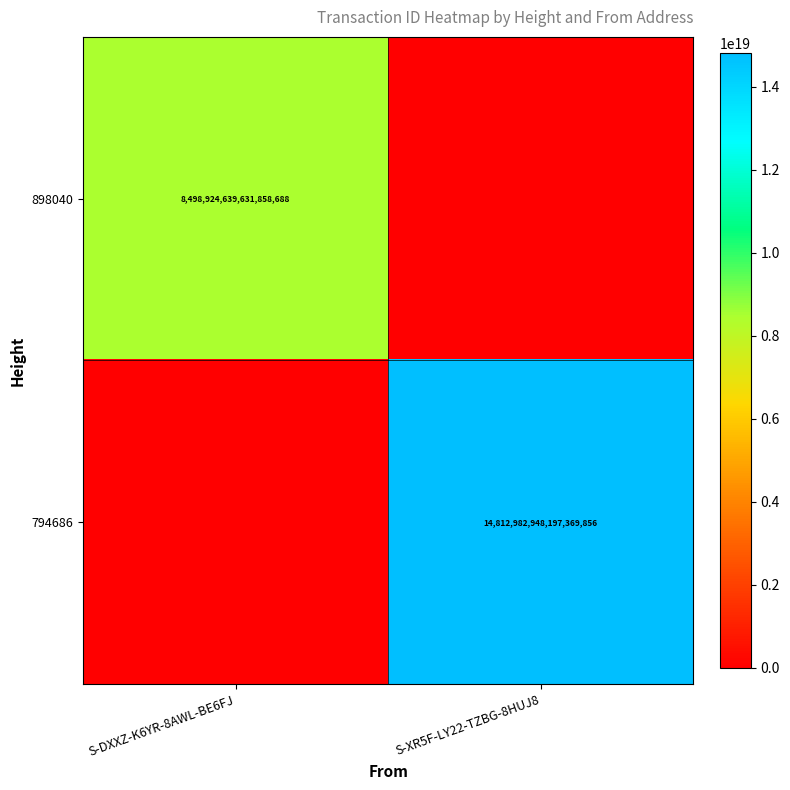

The value of 898040 at S-DXXZ-K6YR-8AWL-BE6FJ is 8498924639631858688. True or false?

True